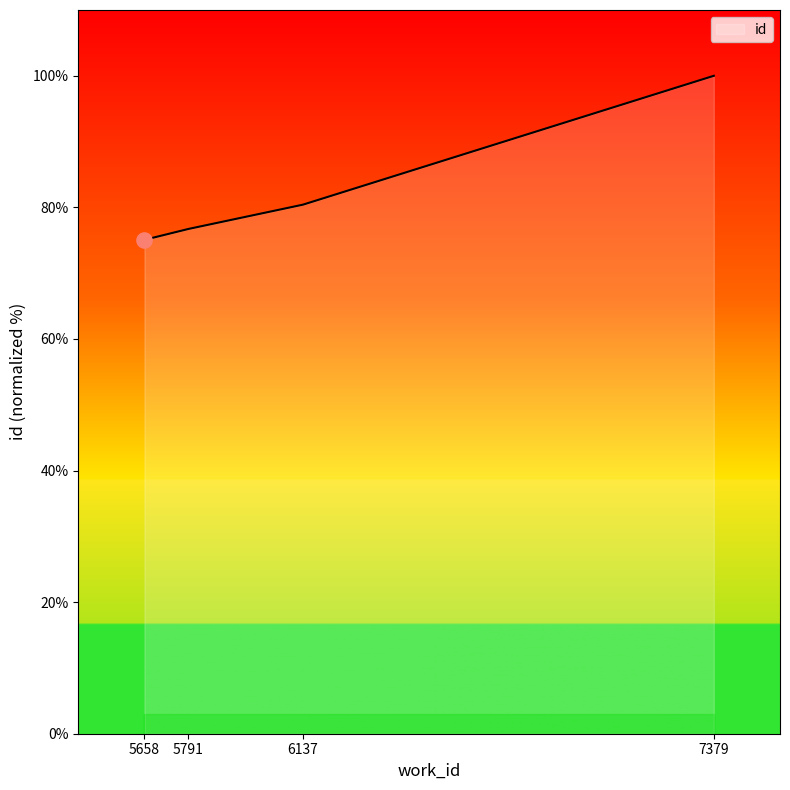

Approximately how many times larger is the value at 7379 compared to 5791?

1.3